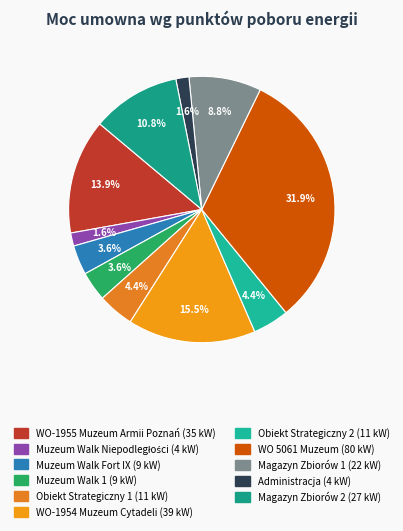

Combined, do WO-1955 Muzeum Armii Poznań and Muzeum Walk Fort IX account for over 50%?

No